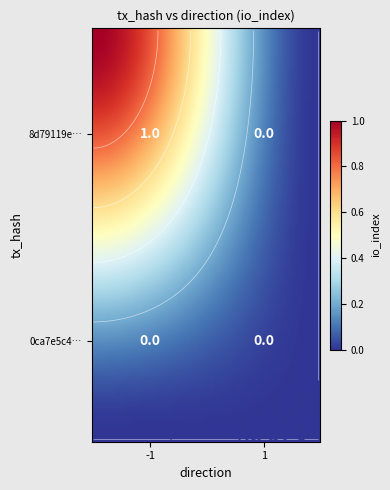

How many positive values does the 8d79119ecfd079d5ce793662d9547ff84f24792 series have?

1